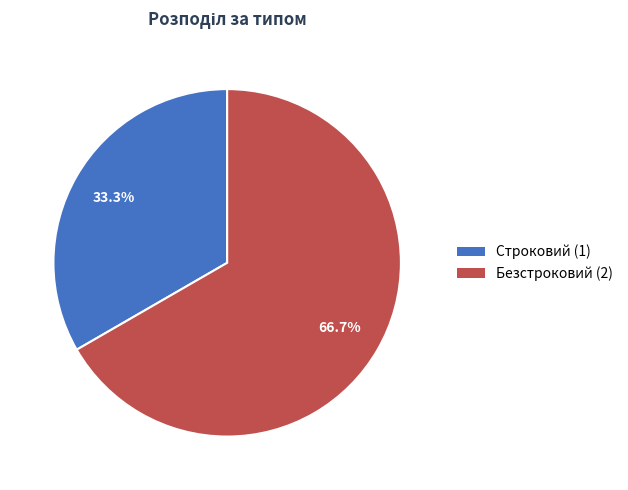

Which category accounts for the majority?

Безстроковий